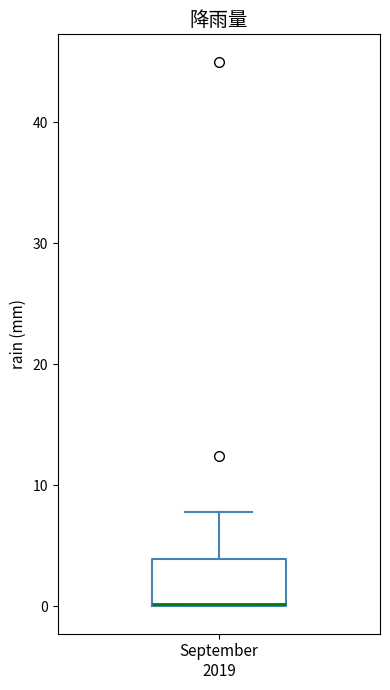

Read this box plot against the y-axis: the position of the median line, the range covered by the box, and the ends of both whiskers. The values are not printed on the chart, so give them approximately, as read against the axis.

median 0, box 0 to 4, whiskers 0 to 8